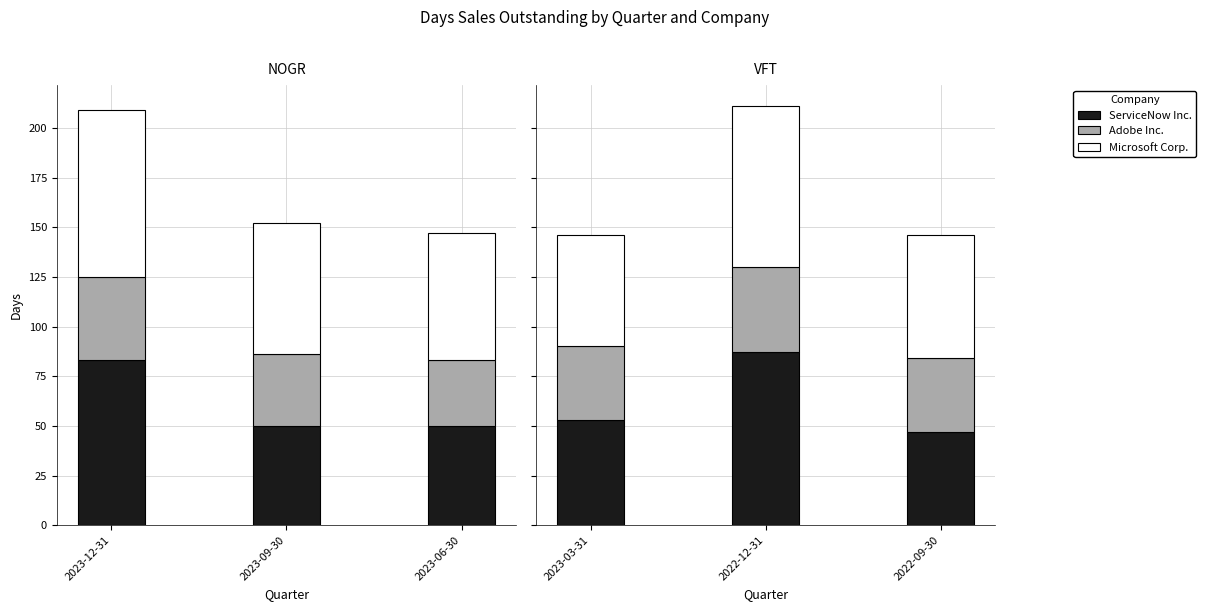

Is it true that Microsoft Corp. equals 84 at 2023-12-31?

True